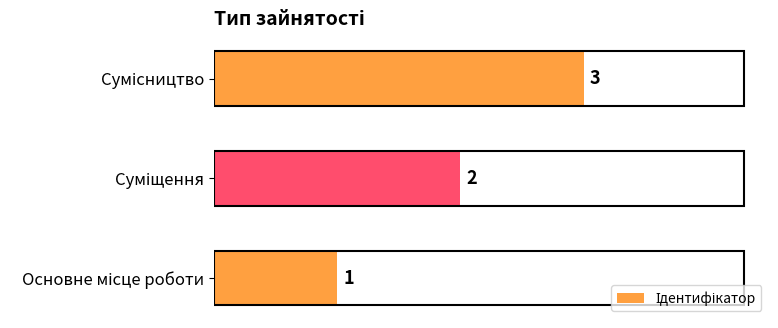

What is the maximum value shown in the chart?

3